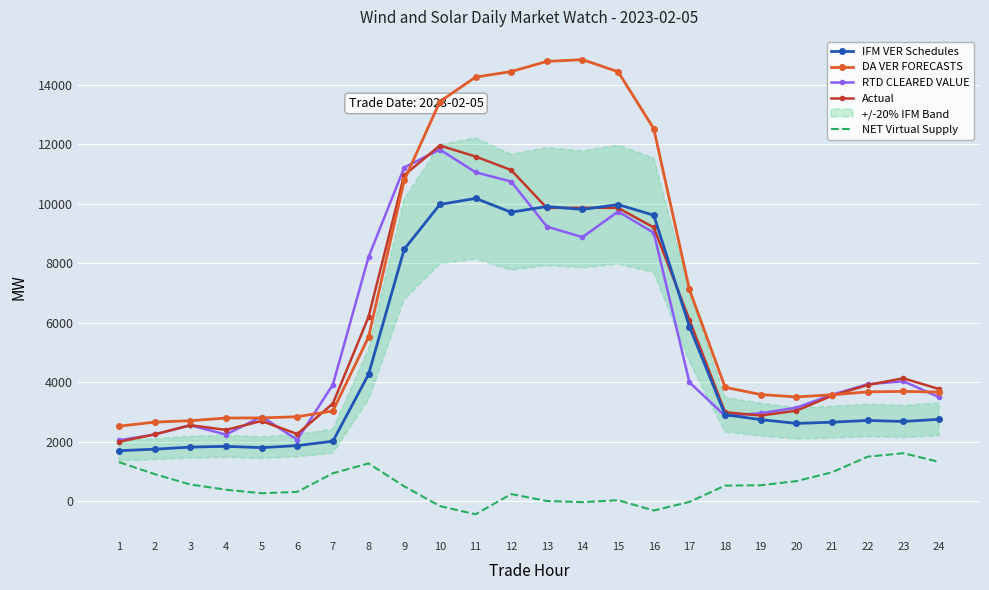

List the series in order of their peak value, lowest first.

NET Virtual Supply, IFM VER Schedules, RTD CLEARED VALUE, Actual, DA VER FORECASTS